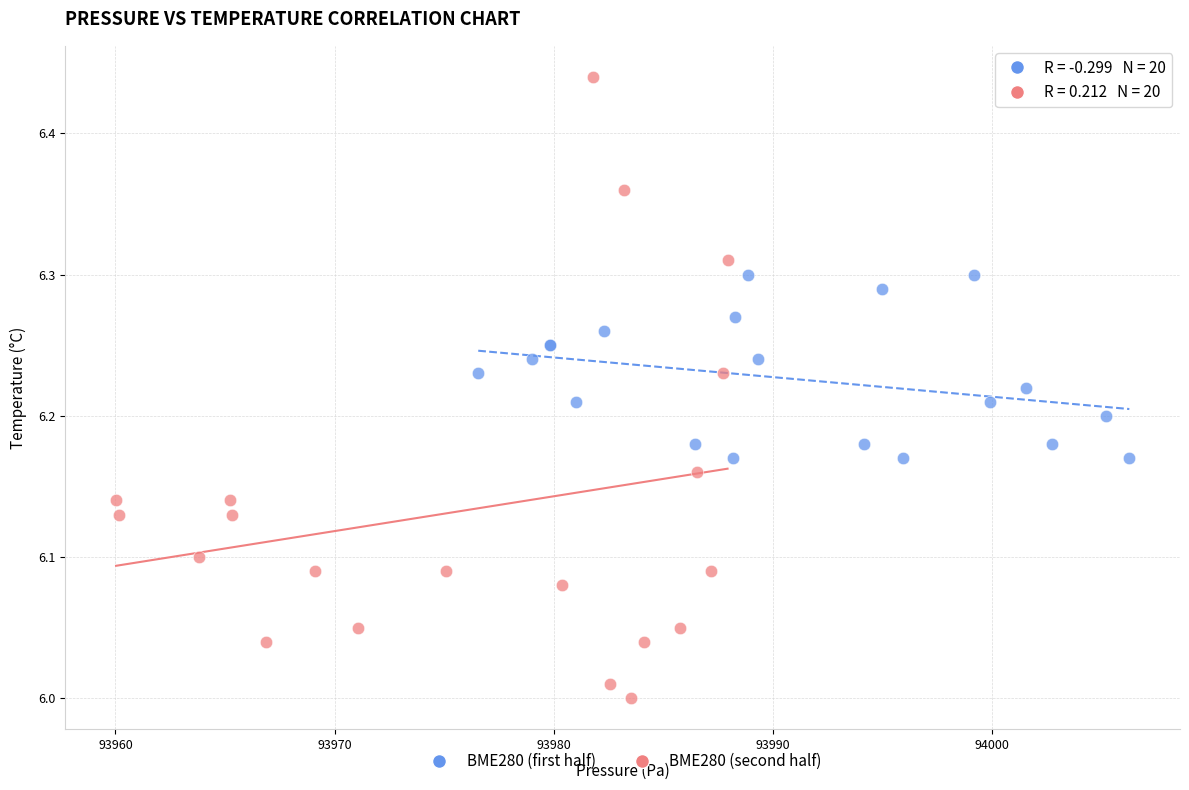

Which series reaches the maximum Y coordinate?

BME280 (second half)